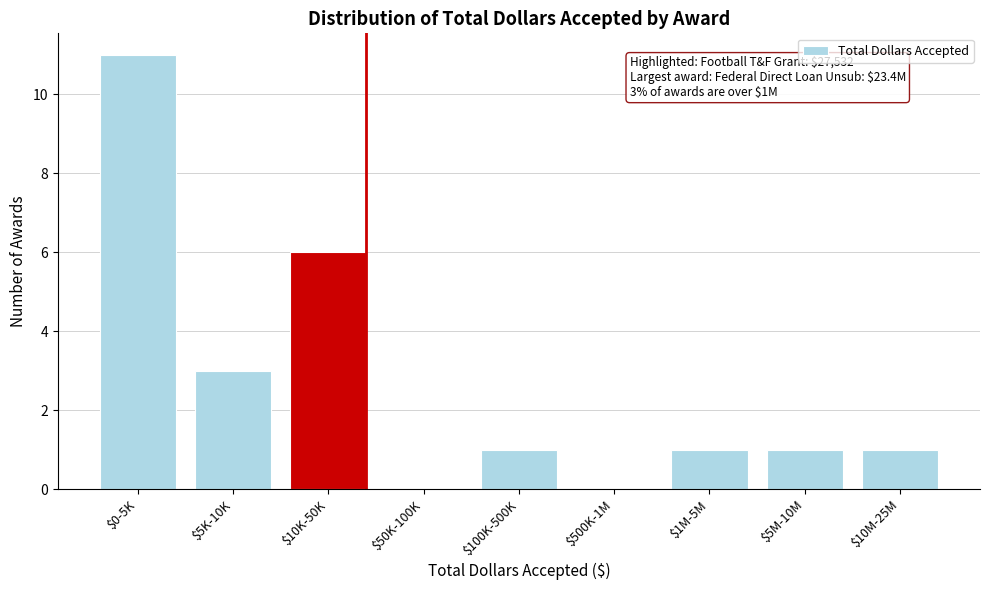

True or false: the data shows 1 at $10M-25M.

True